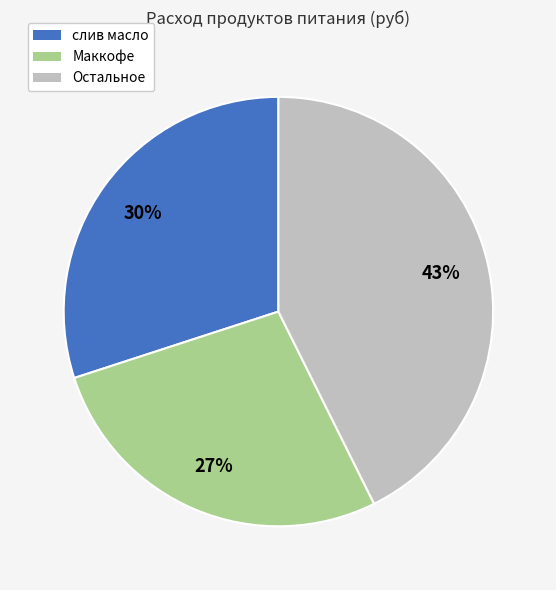

To the nearest percent, what is the average slice percentage?

33%